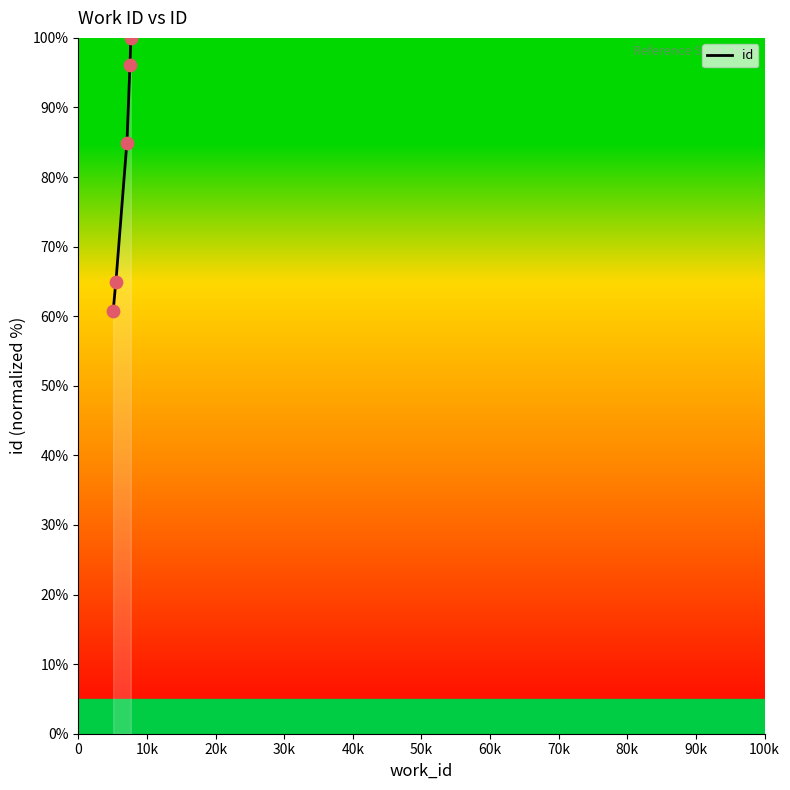

What is the change in value from 5088 to 7094?

+24.2